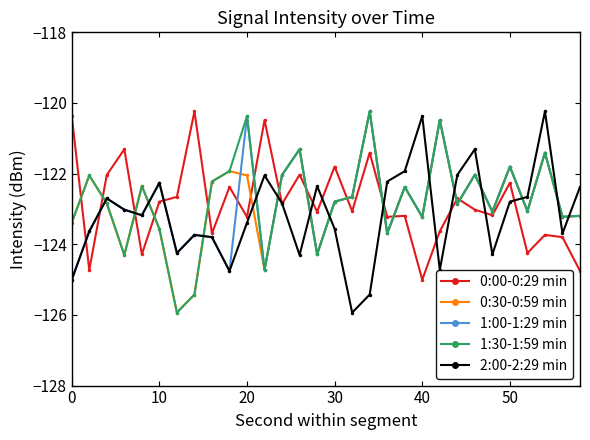

How many values in the 2:00-2:29 min series are below -123?

16